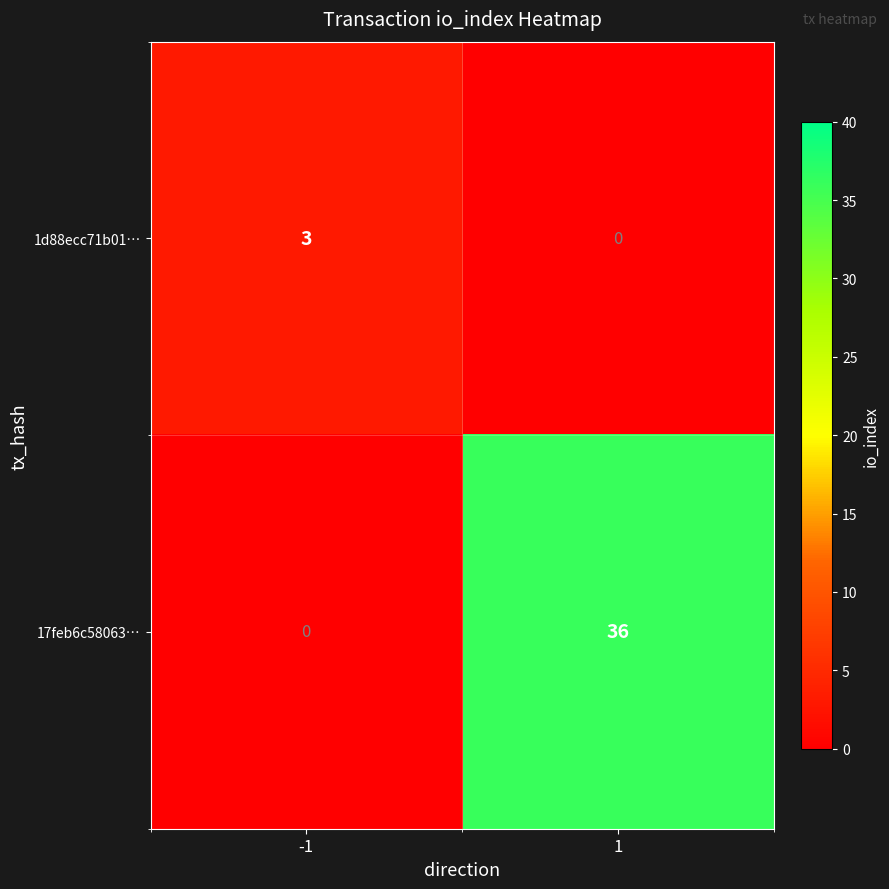

What is the sum of all 17feb6c58063… values?

36